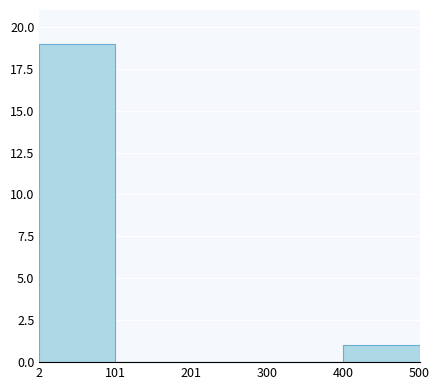

Reading left to right, list every bar in this chart as the range it spans on the x-axis followed by its height. The values are not printed on the chart, so give them approximately, as read against the axis.

2 to 101: 19
101 to 201: 0
201 to 300: 0
300 to 400: 0
400 to 500: 1